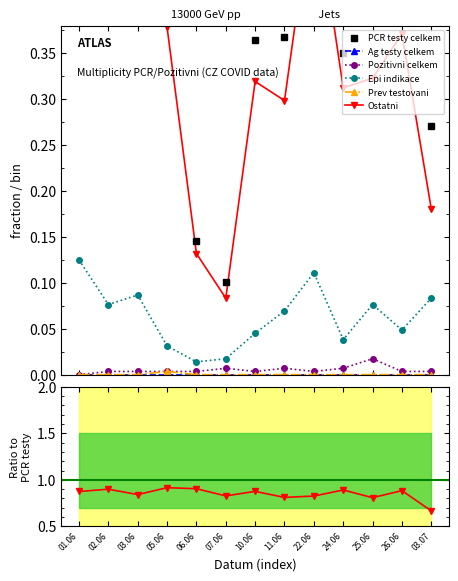

Between 06.06 and 26.06, which series saw the biggest shift?

PCR testy celkem